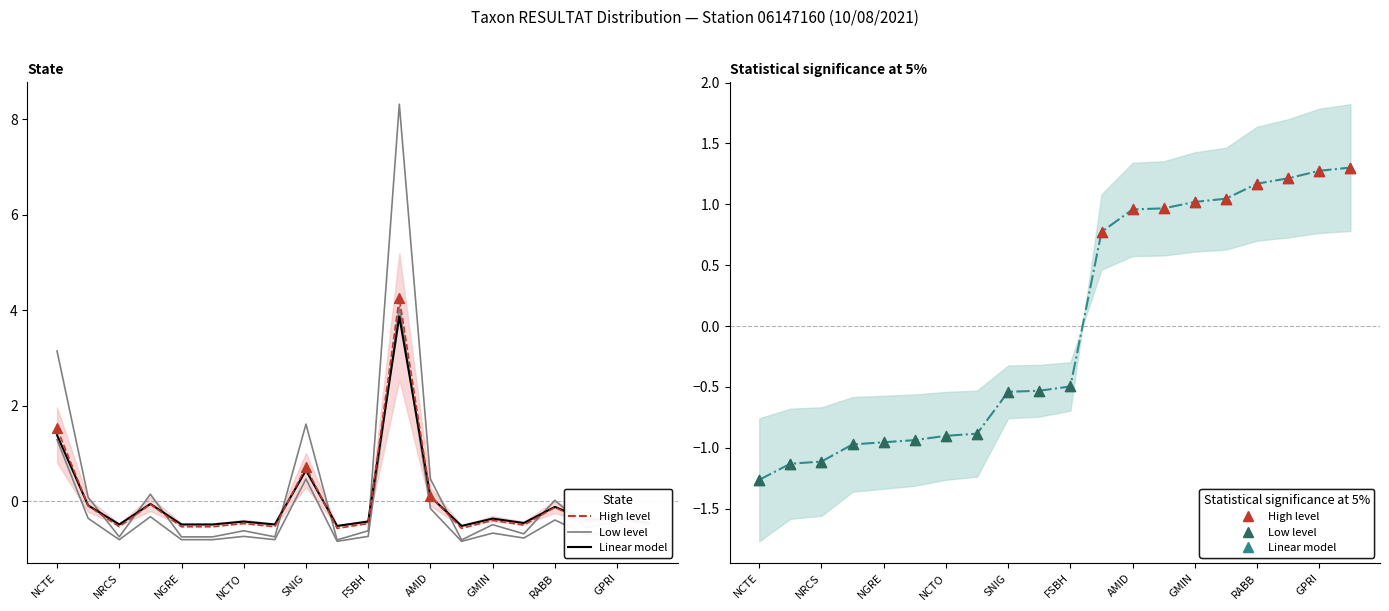

Between GOLI and NTPT, which is larger?

NTPT